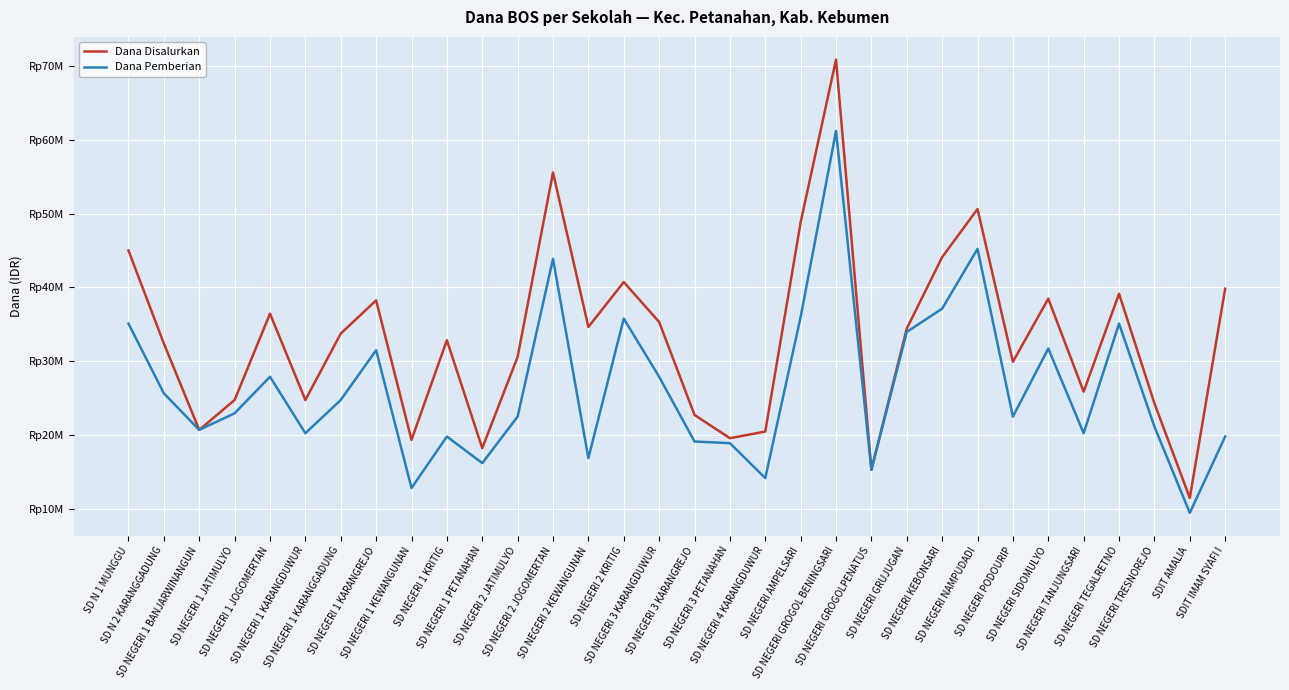

Does the chart have visible grid lines?

Yes